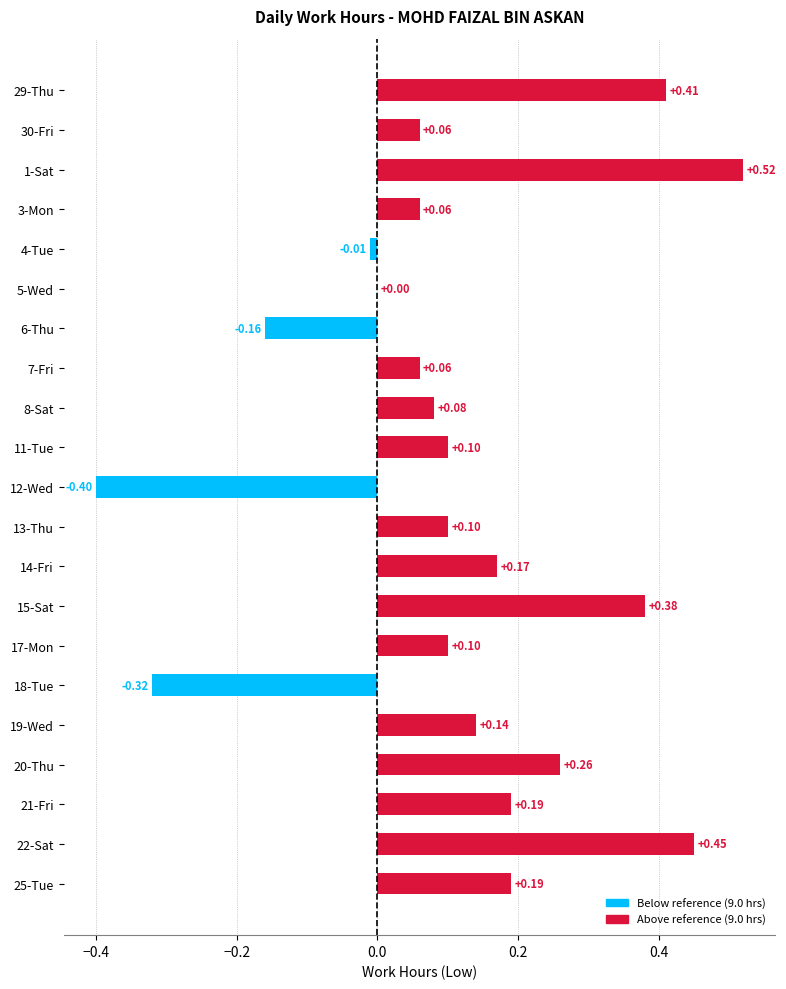

Between 30-Fri and 6-Thu, which is larger?

30-Fri